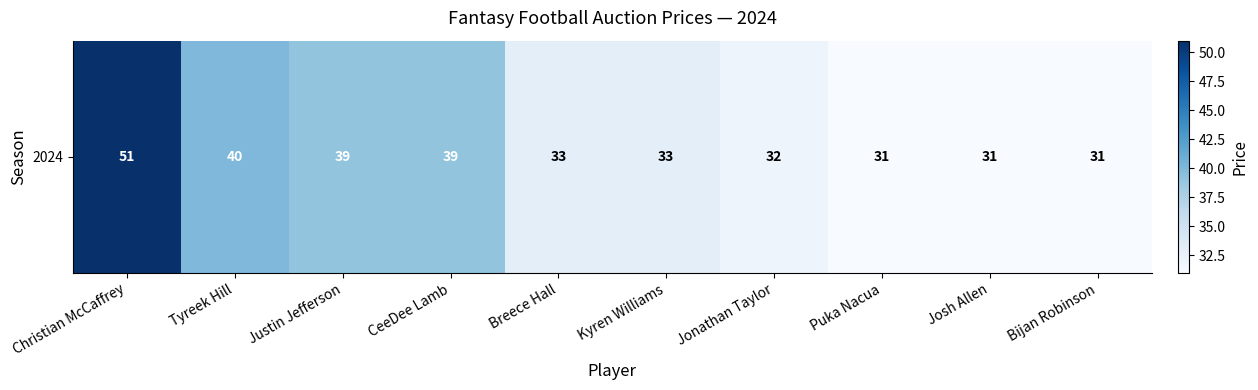

At which label is the value closest to 41?

Tyreek Hill